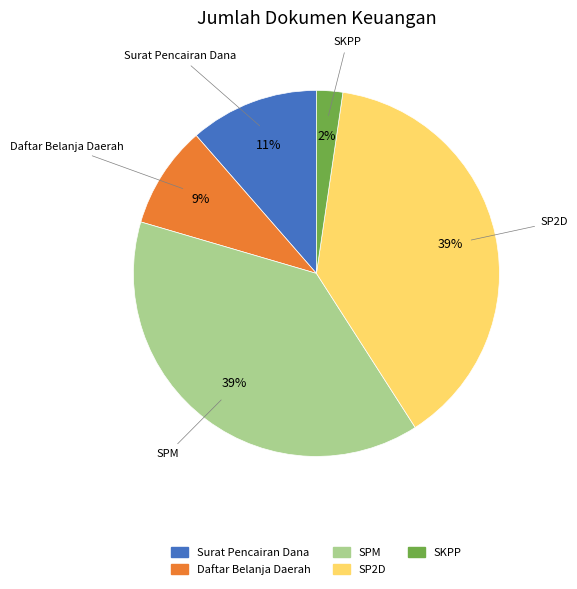

Does any single category account for the majority?

No